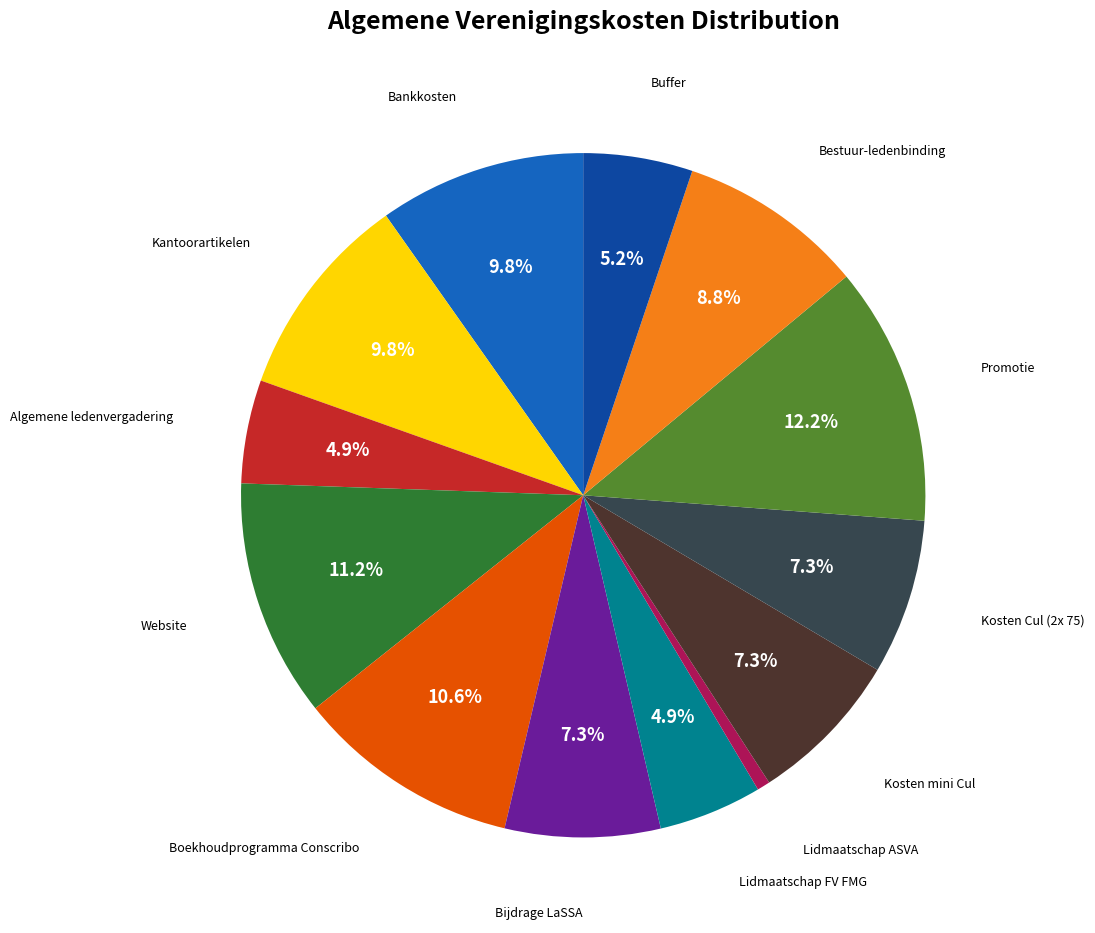

Is there a majority slice in this chart?

No